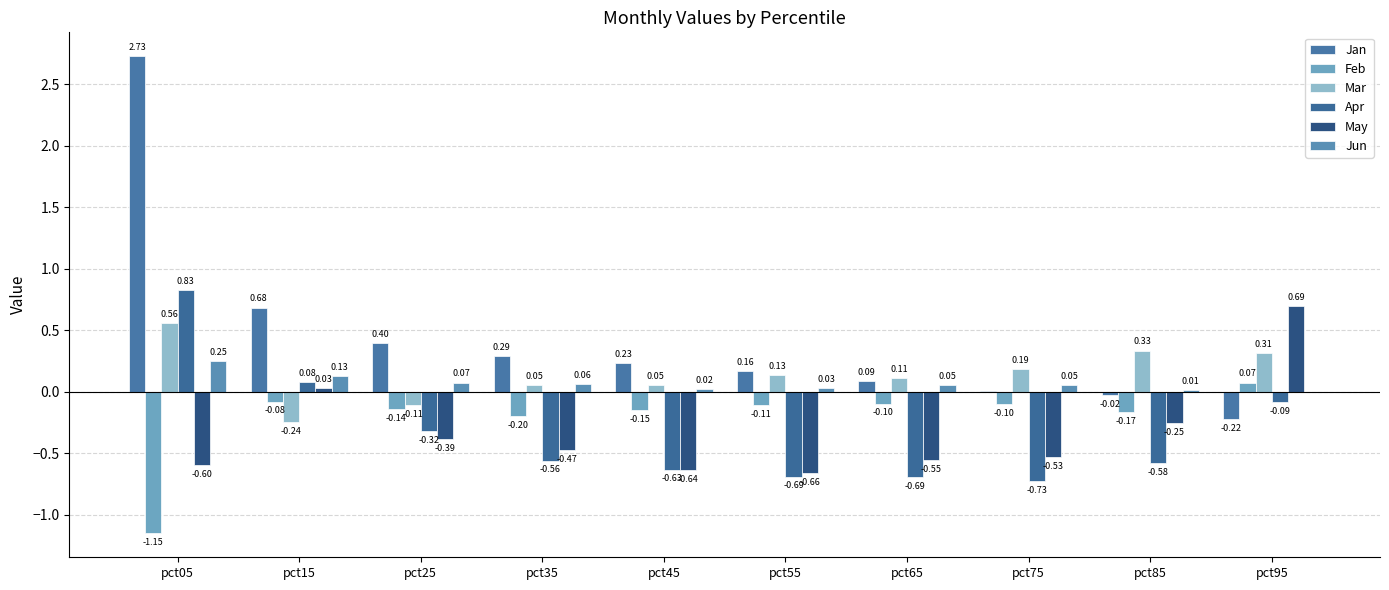

What is the average value of the May series?

-0.3